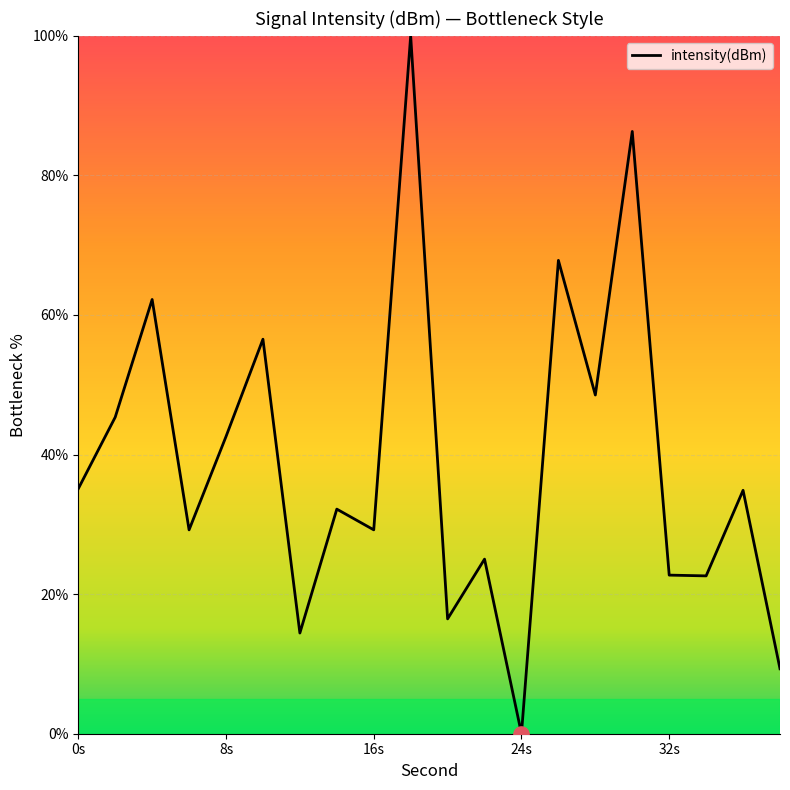

What is the difference between the maximum and minimum values?

100.0